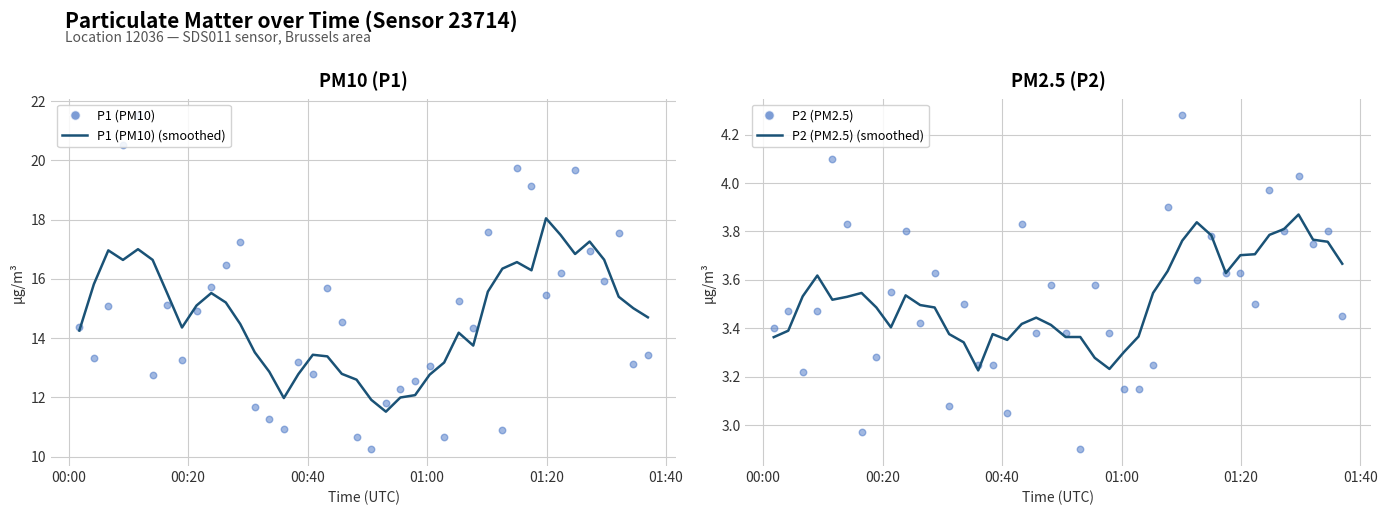

Which series reaches the minimum Y coordinate?

P2 (PM2.5)